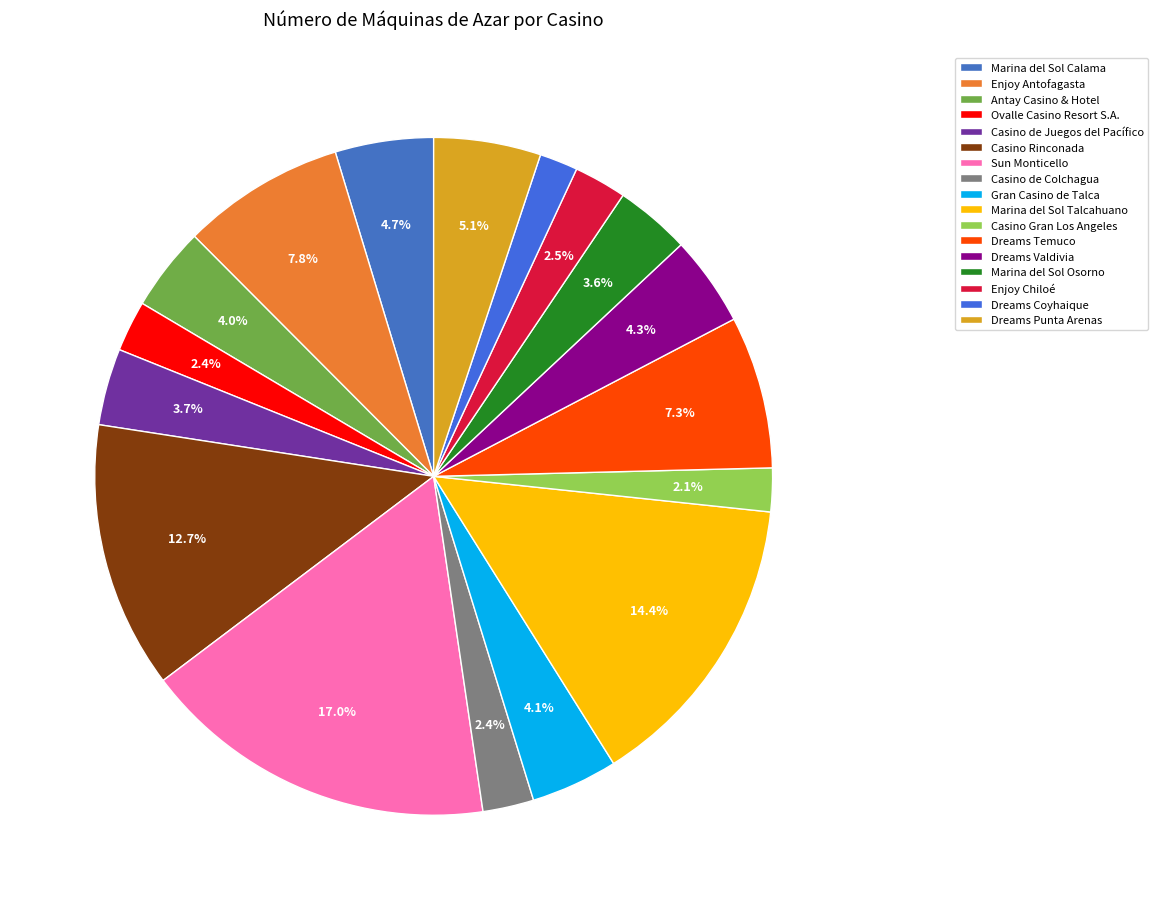

Which slice is the smallest?

Dreams Coyhaique